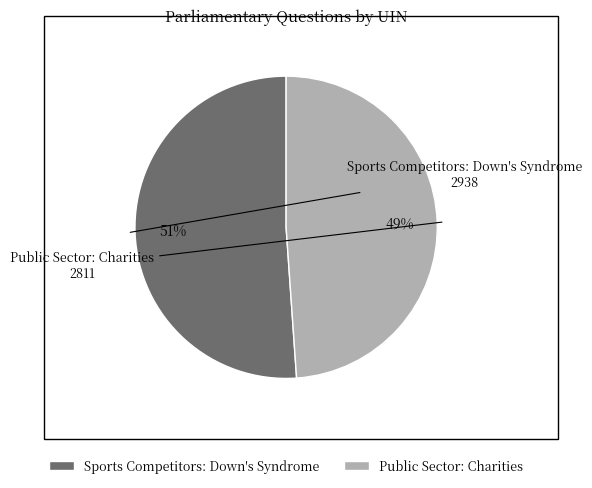

True or false: Public Sector: Charities accounts for 49% of the total.

True